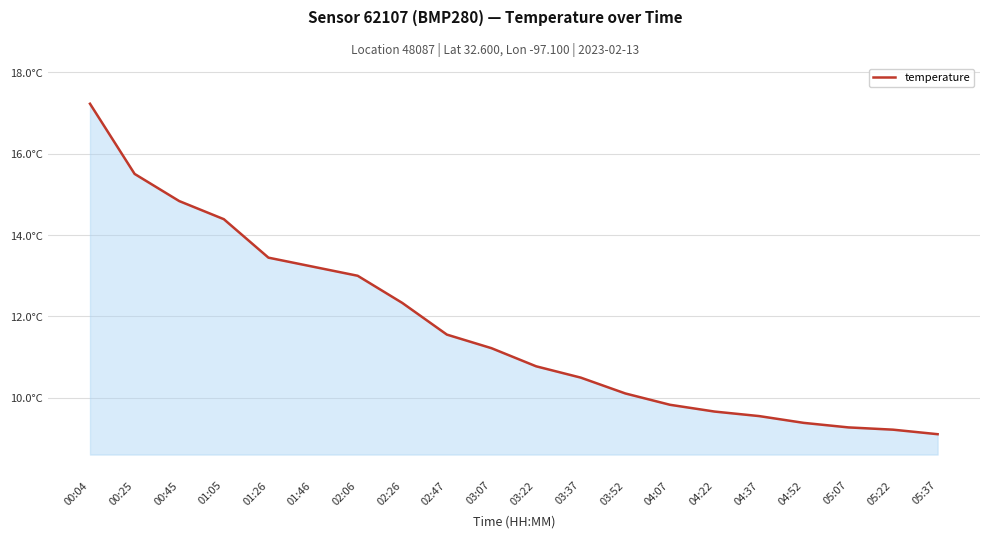

True or false: the data has more than 2 interior local peaks.

False